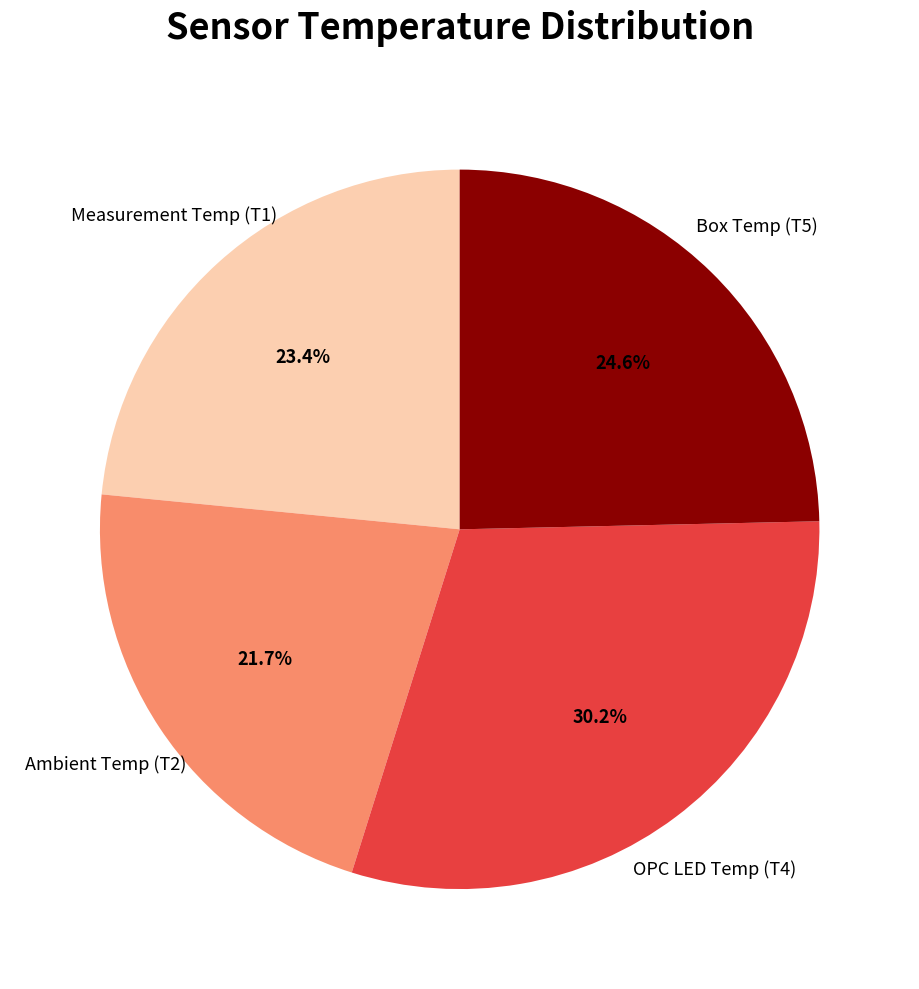

Count the number of slices in the pie.

4